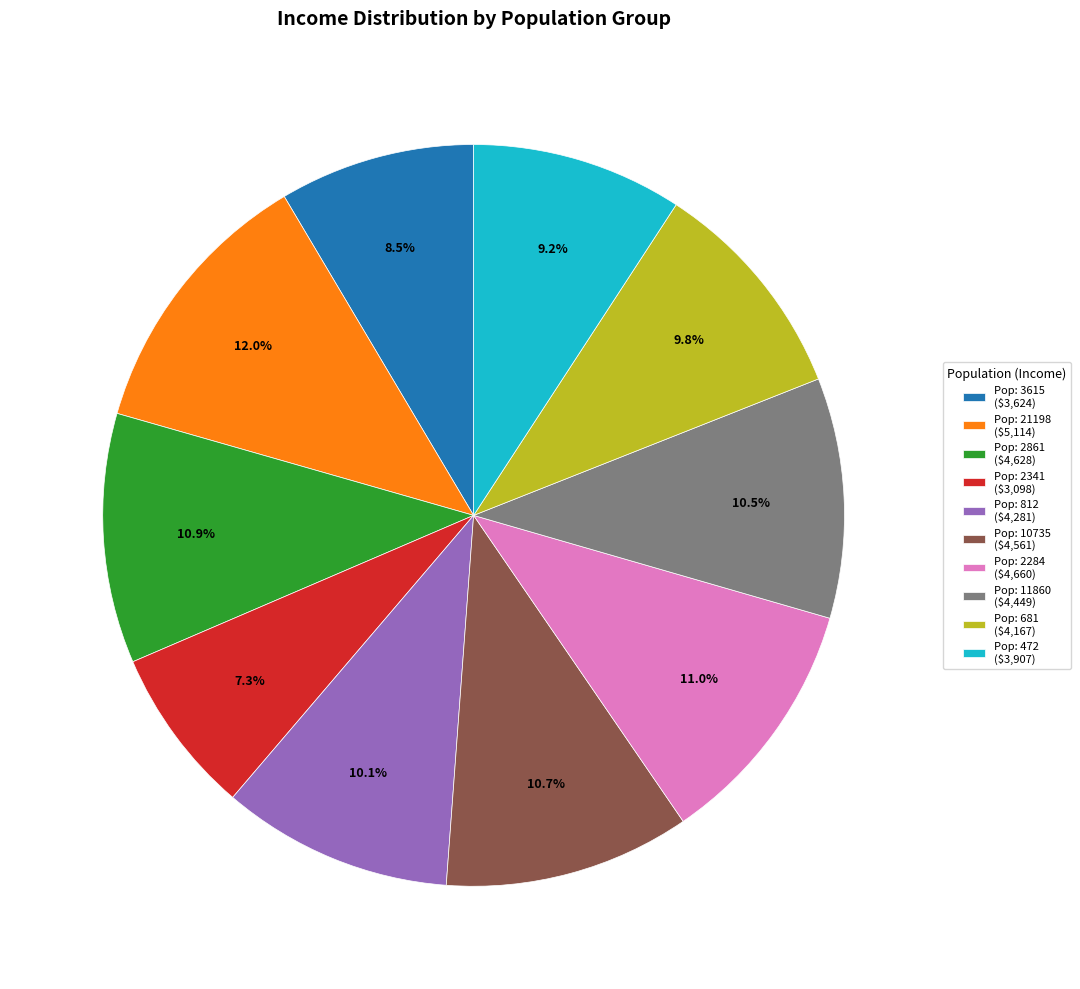

Does Pop: 21198 ($5,114) represent more than half of the total?

No